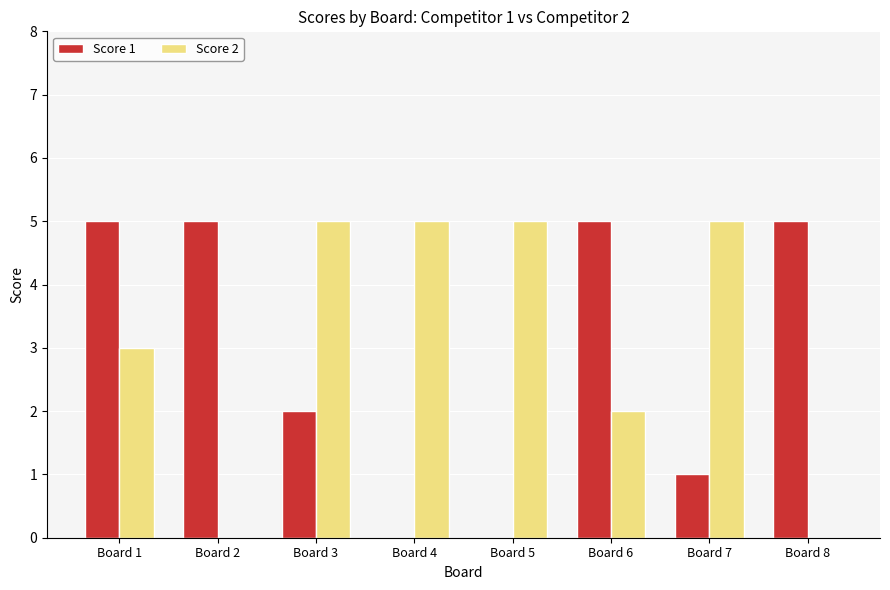

Which series changed the most between Board 2 and Board 7?

Score 2